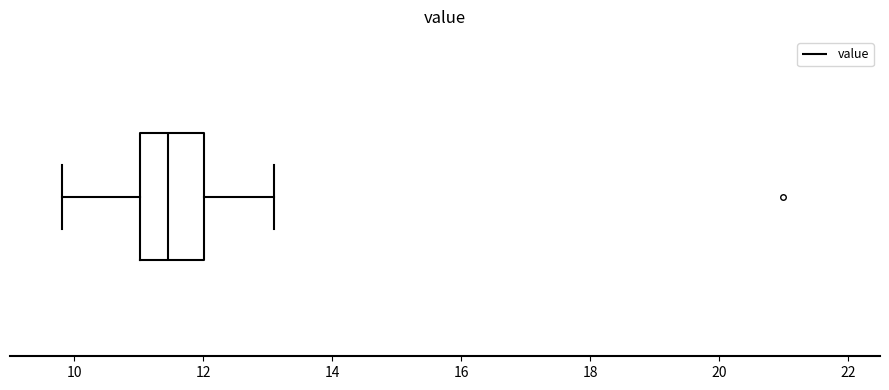

Transcribe this box plot: give where the median line is, the range the box spans, and where the two whiskers end, as read against the x-axis. The values are not printed on the chart, so give them approximately, as read against the axis.

median 11.4, box 11.0 to 12.0, whiskers 9.8 to 13.2